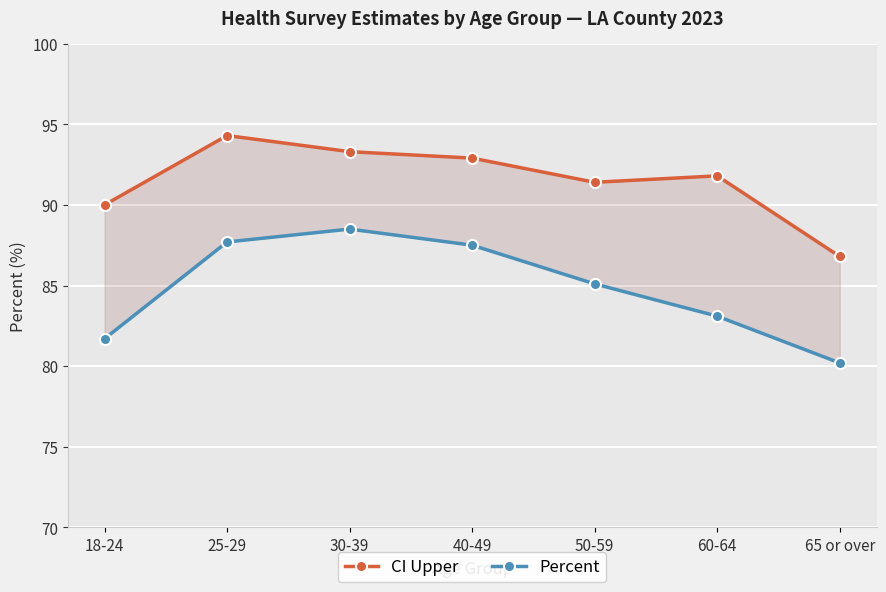

In Percent, how many points are higher than both neighbors (excluding endpoints)?

1